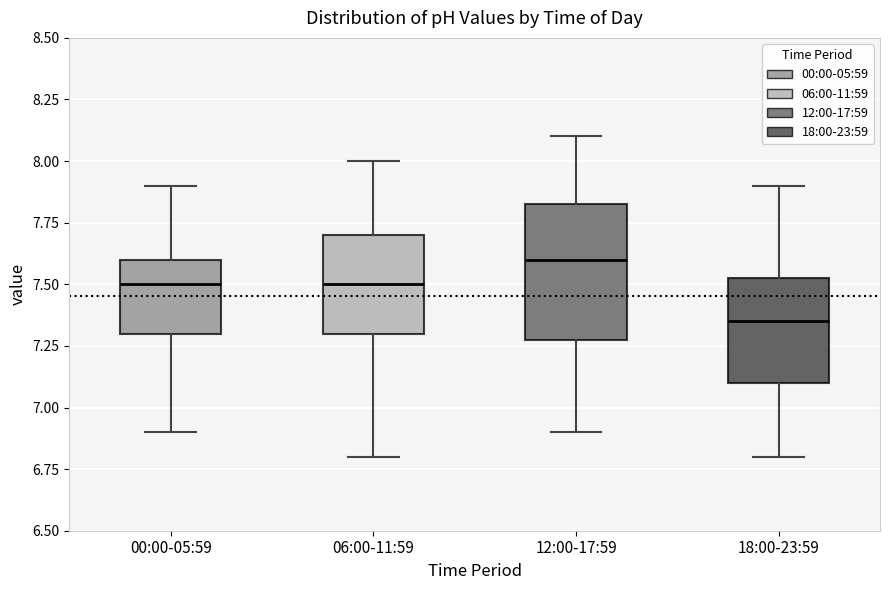

Reading left to right, read every box against the y-axis: the position of its median line, the range the box covers, and the ends of its whiskers. The values are not printed on the chart, so give them approximately, as read against the axis.

00:00-05:59: median 7.50, box 7.30 to 7.60, whiskers 6.90 to 7.90
06:00-11:59: median 7.50, box 7.30 to 7.70, whiskers 6.80 to 8.00
12:00-17:59: median 7.60, box 7.30 to 7.85, whiskers 6.90 to 8.10
18:00-23:59: median 7.35, box 7.10 to 7.55, whiskers 6.80 to 7.90